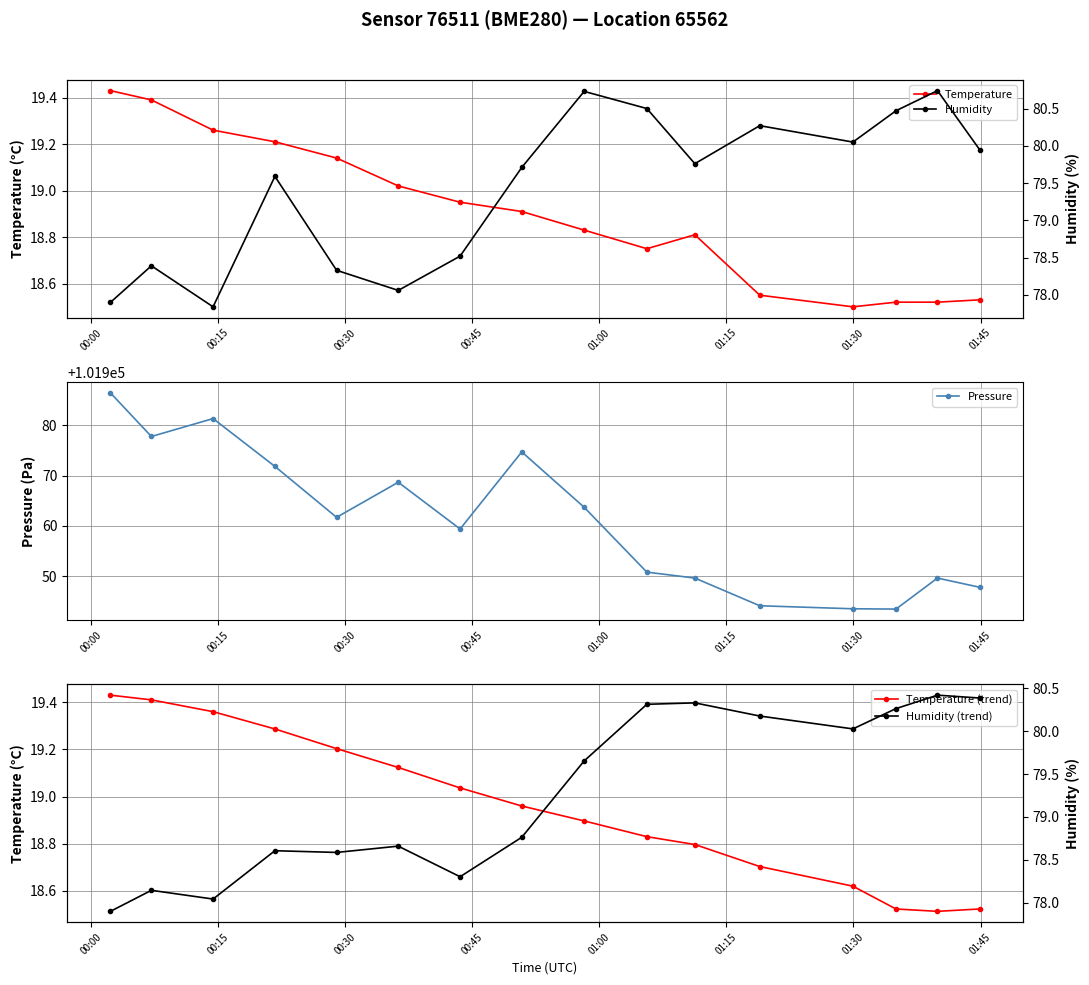

Is this an area chart (filled region under the line)?

No